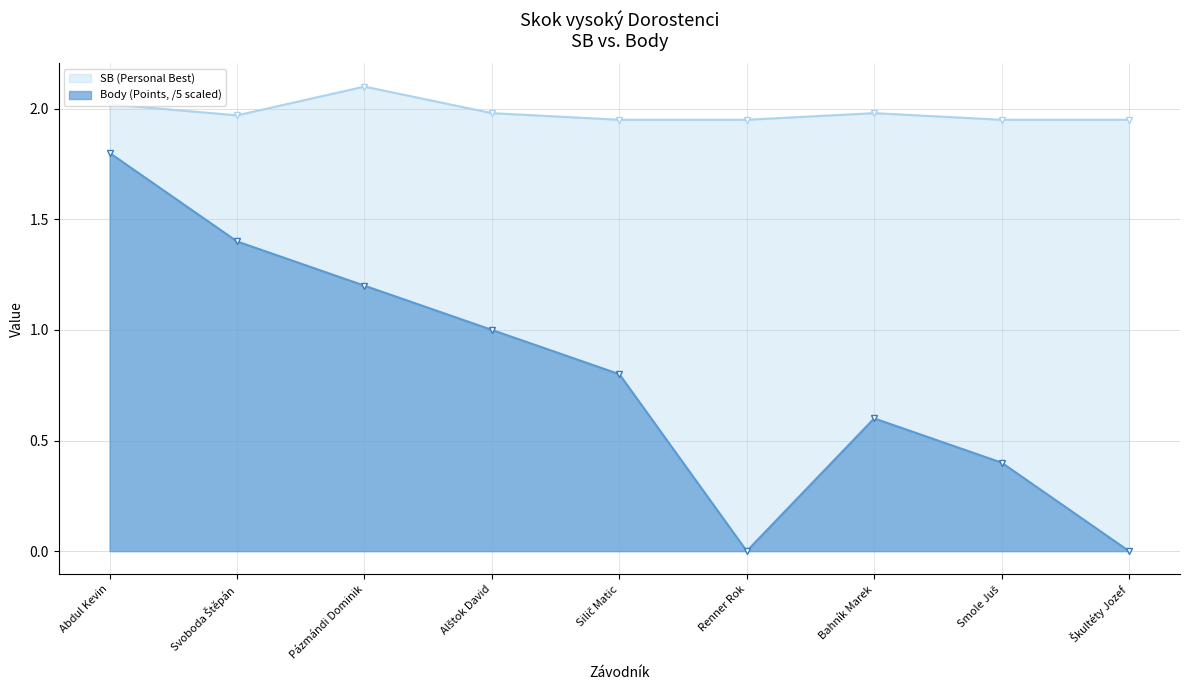

At which label does Body reach its minimum?

Renner Rok